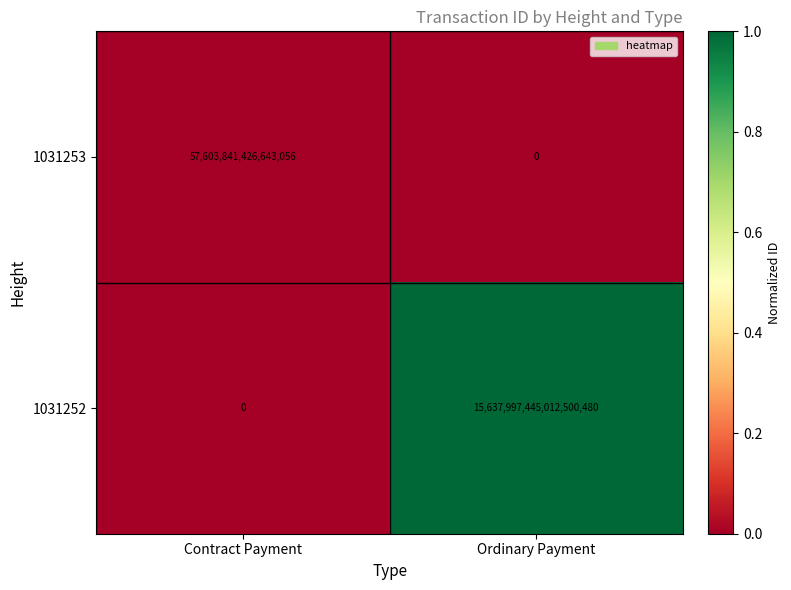

Rank the series by their maximum value, from lowest to highest.

1031253, 1031252